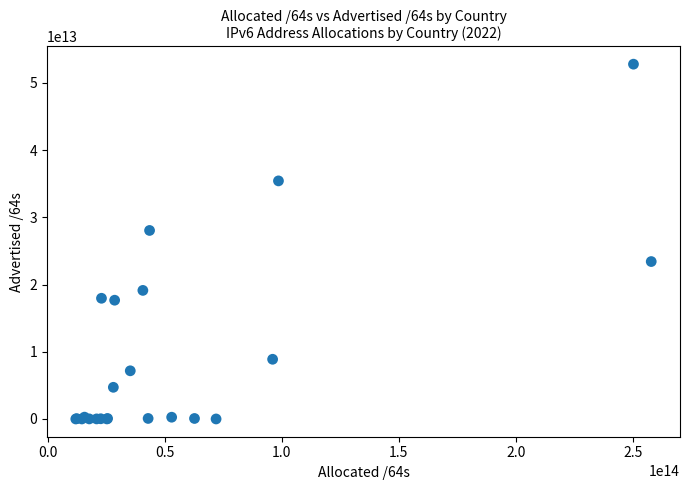

What Y value in the scatter plot is closest to 26385645010944?

28040500805632